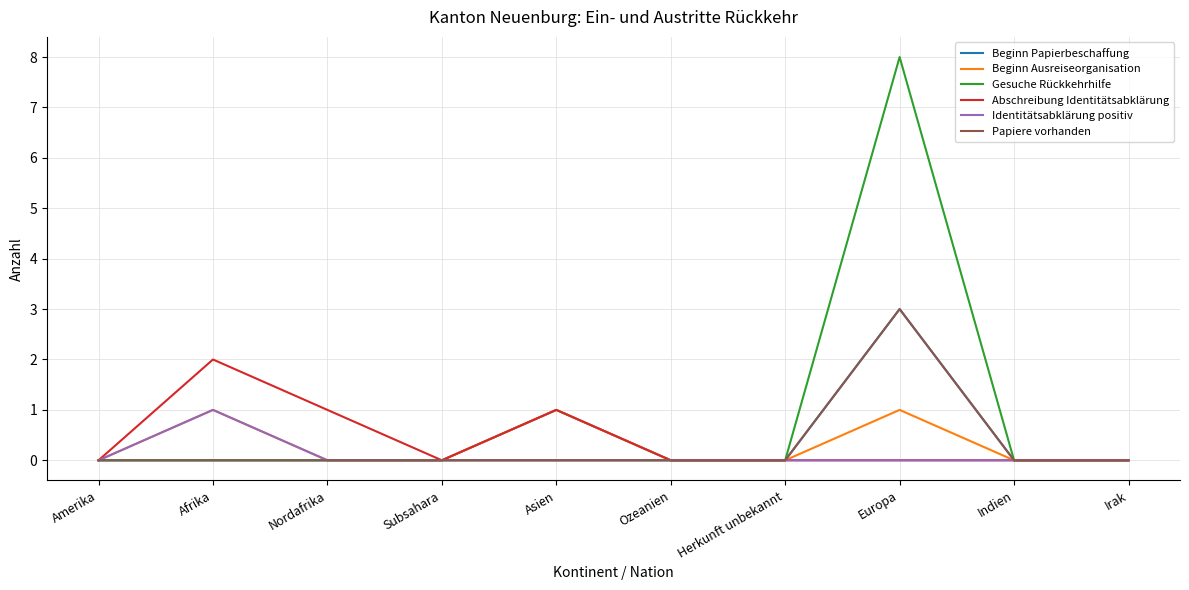

What position from the left is Amerika?

1